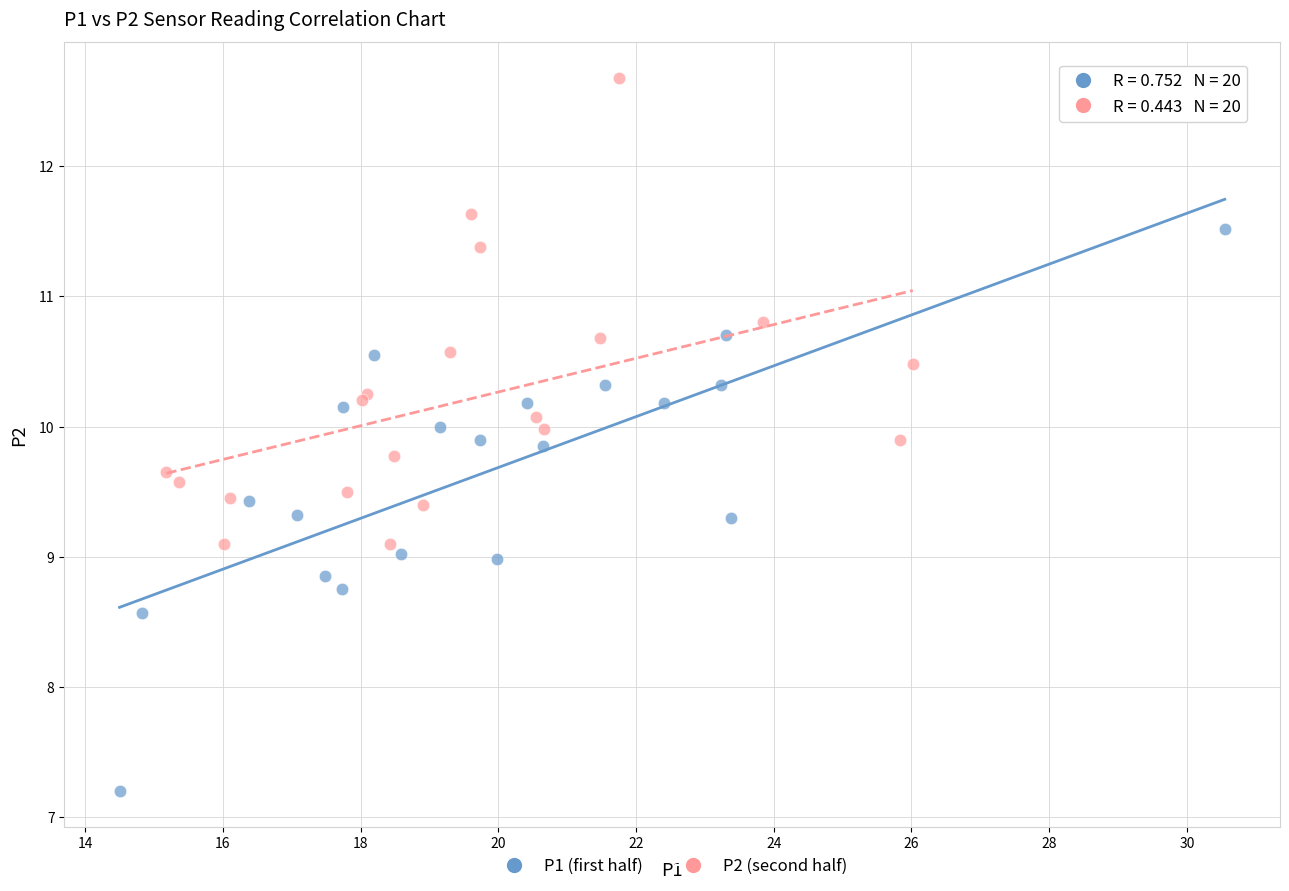

Which series contains the lowest Y value?

P1 (first half)